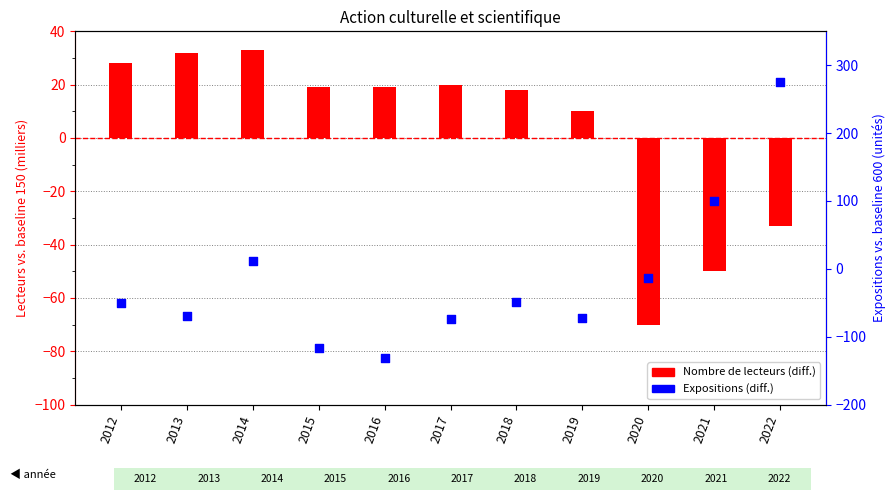

Which series contains the lowest Y value?

Expositions (diff. from 600)